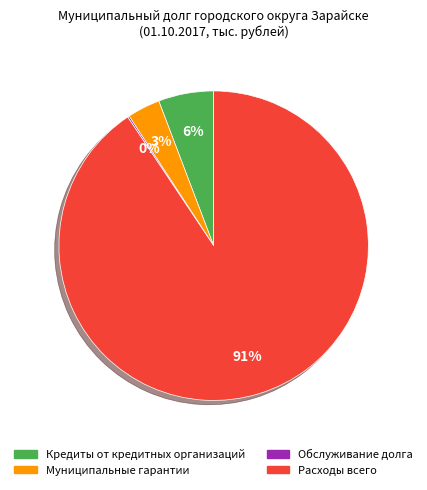

To the nearest percent, what is the average slice percentage?

25%